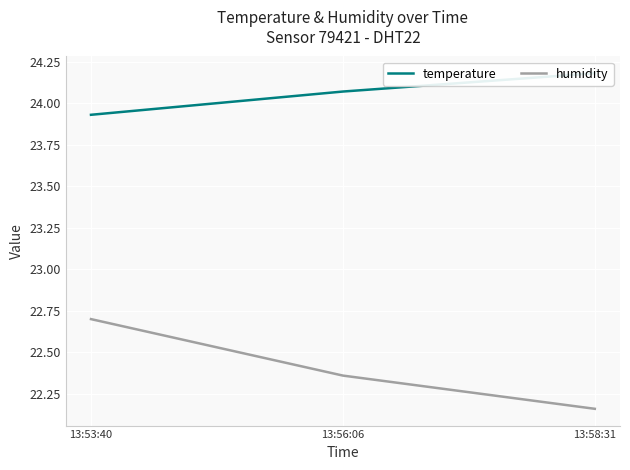

The humidity series shows 22.2 at 13:58:31. True or false?

True